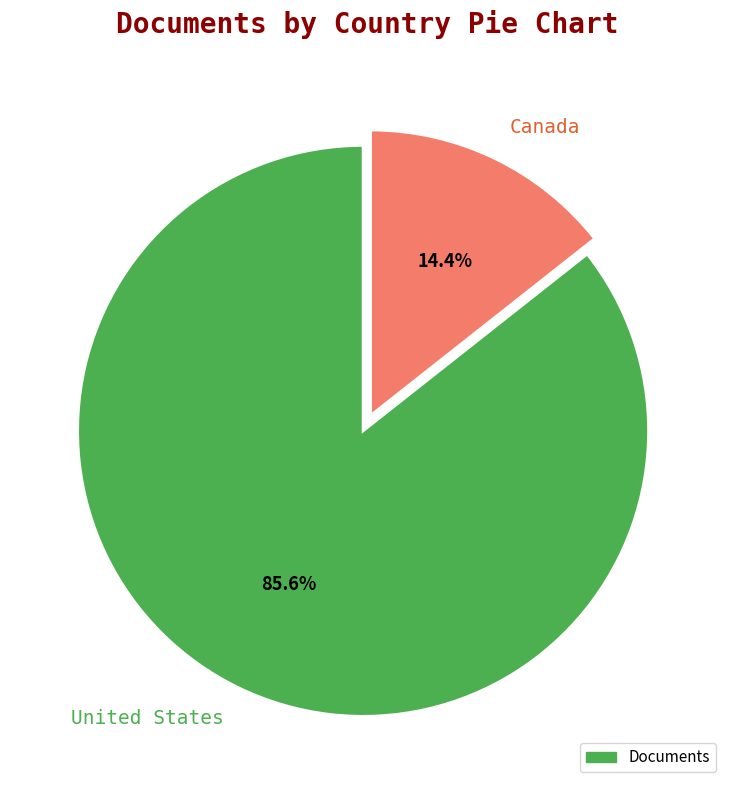

Rank the categories by value from lowest to highest.

Canada, United States